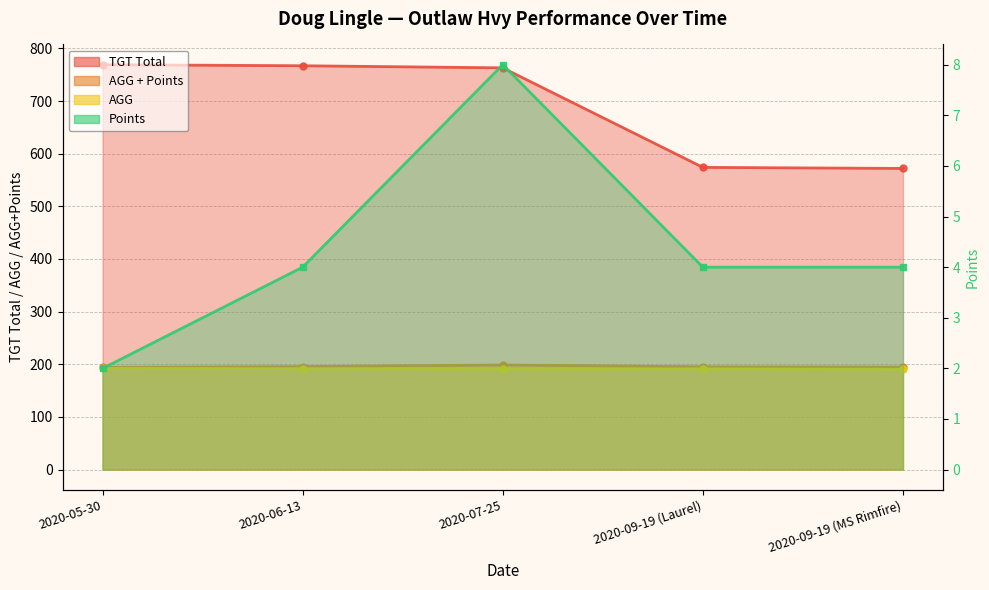

True or false: Points has more than 1 interior local peaks.

False